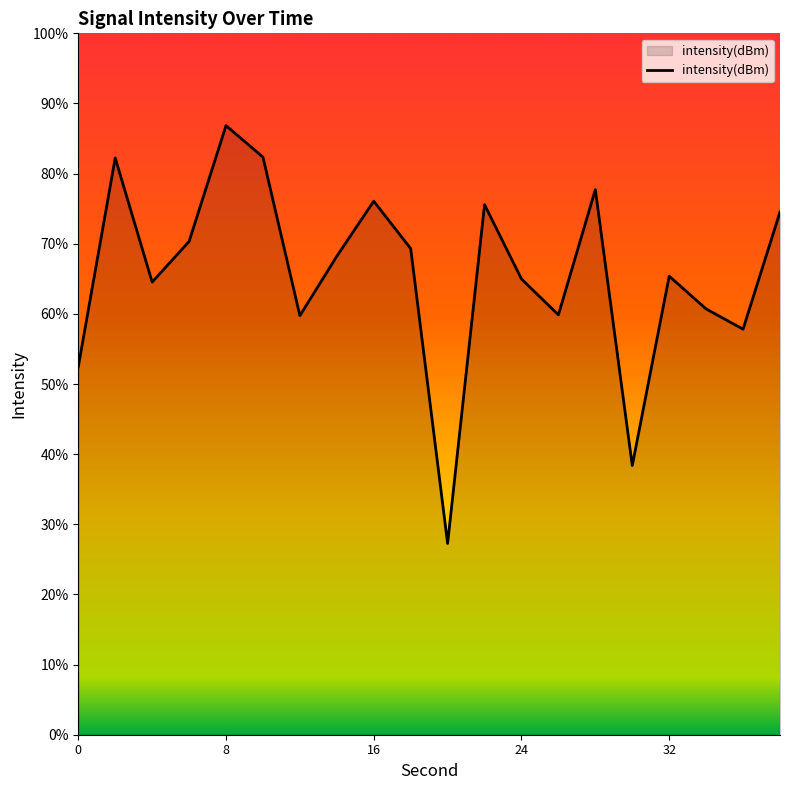

True or false: the data has more than 0 interior local peaks.

True